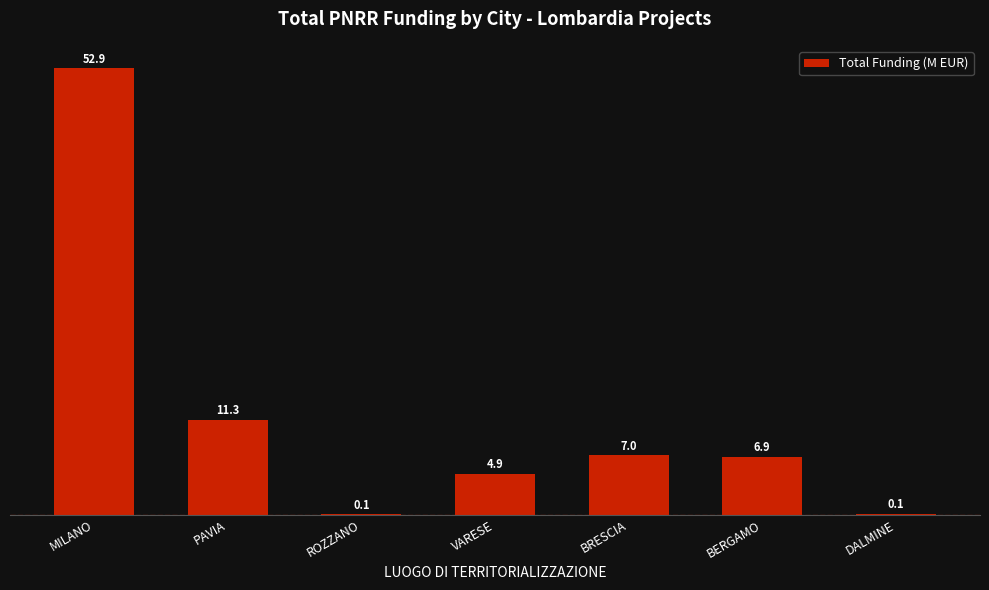

At which label does the data first exceed 6?

MILANO